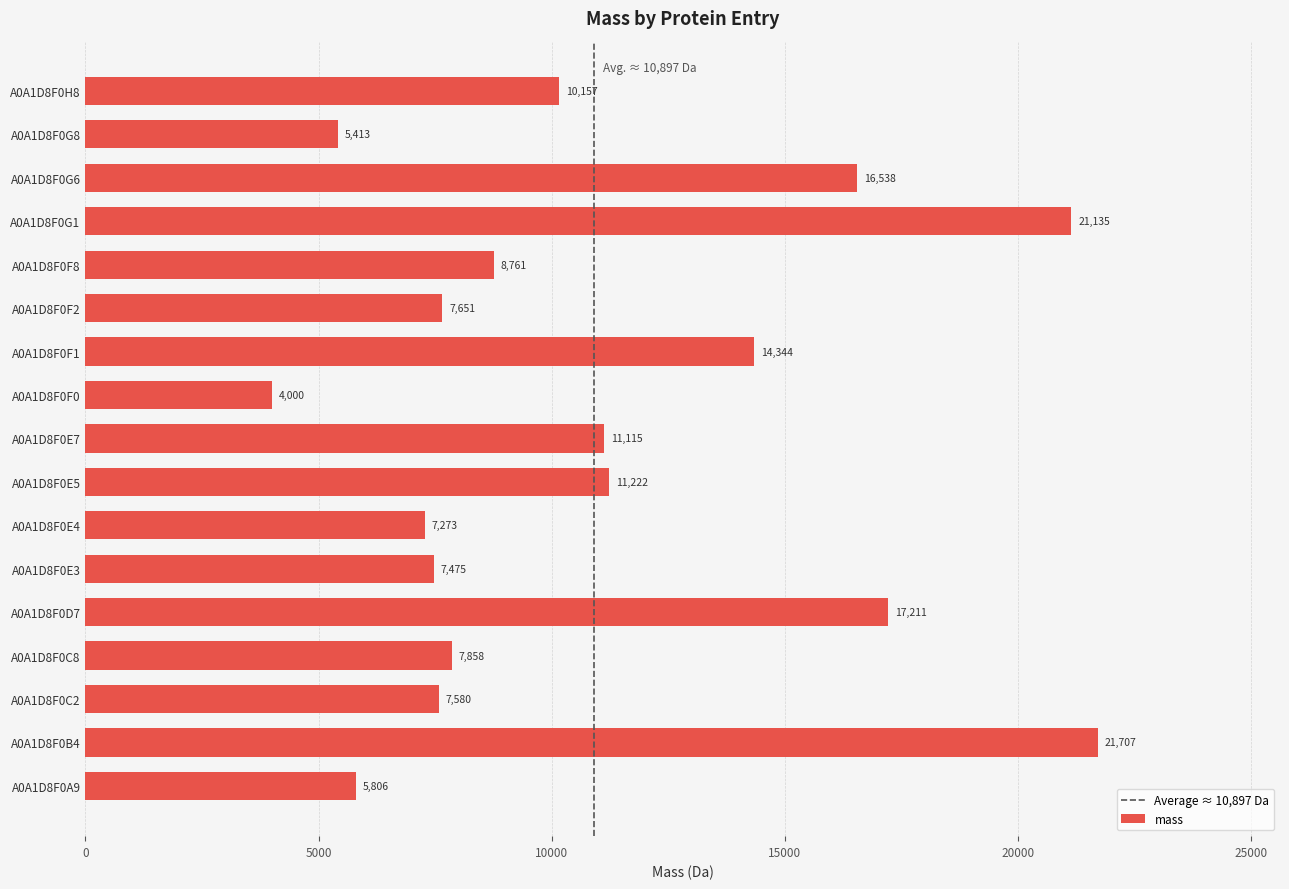

True or false: the data shows 2315.0 at A0A1D8F0C2.

False